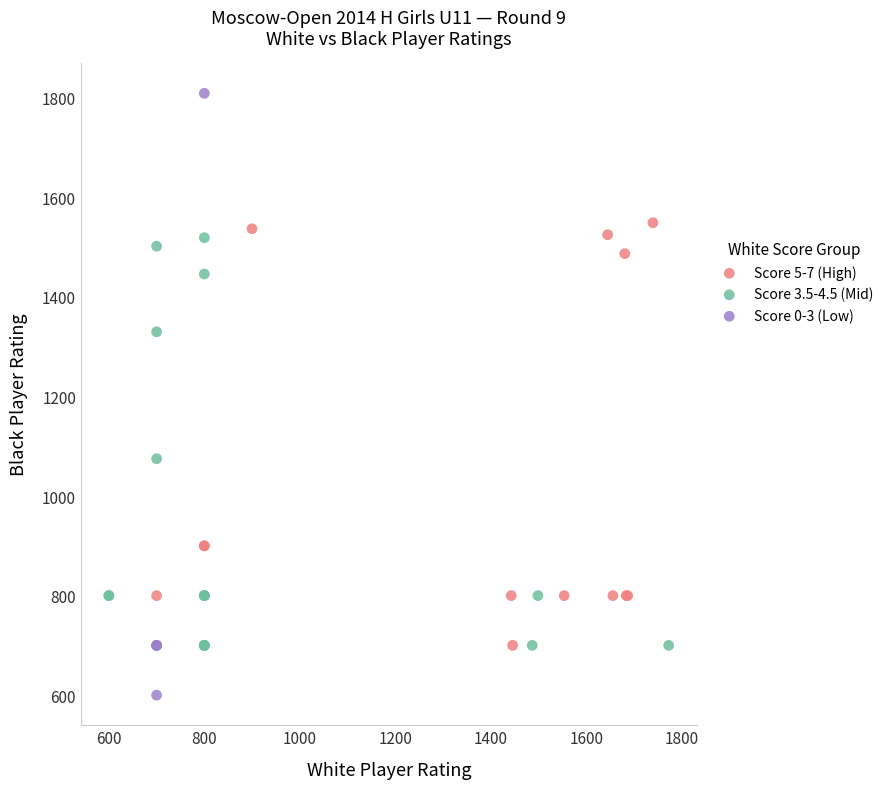

Which series contains the highest Y value?

Score 0-3 (Low)